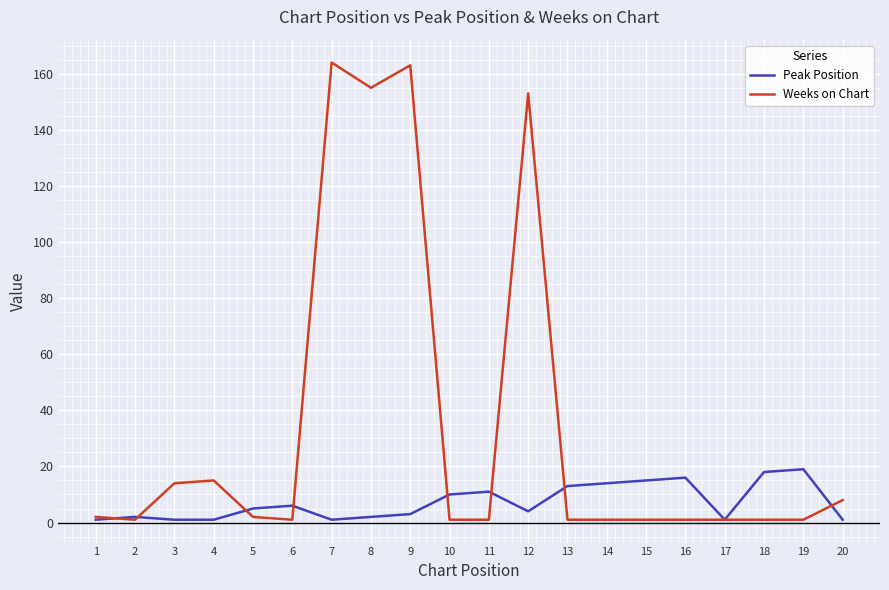

Between 3 and 10, which series saw the biggest shift?

Weeks on Chart